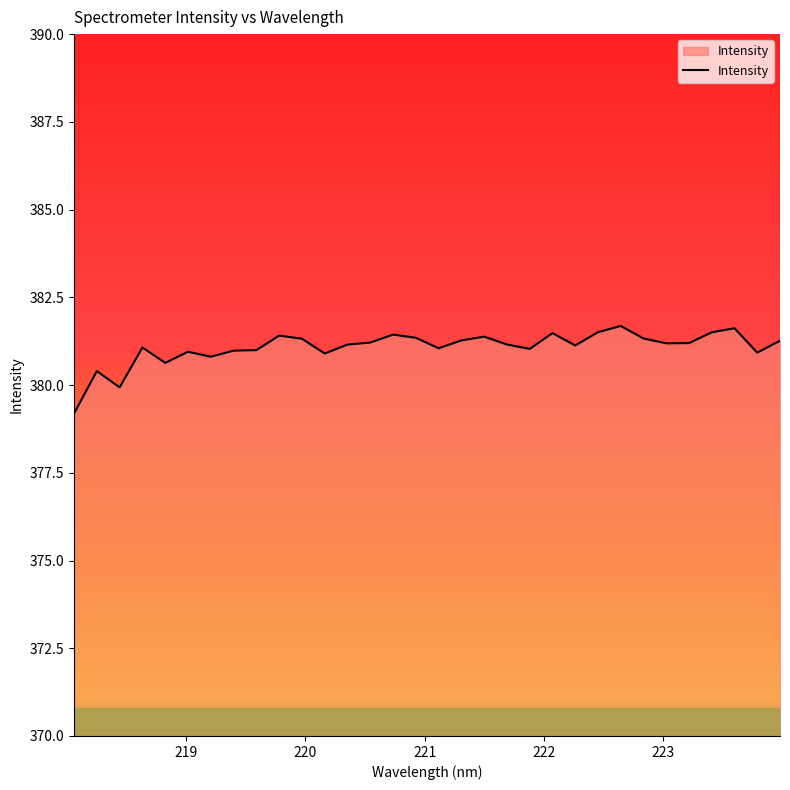

What is the smallest value displayed?

379.2